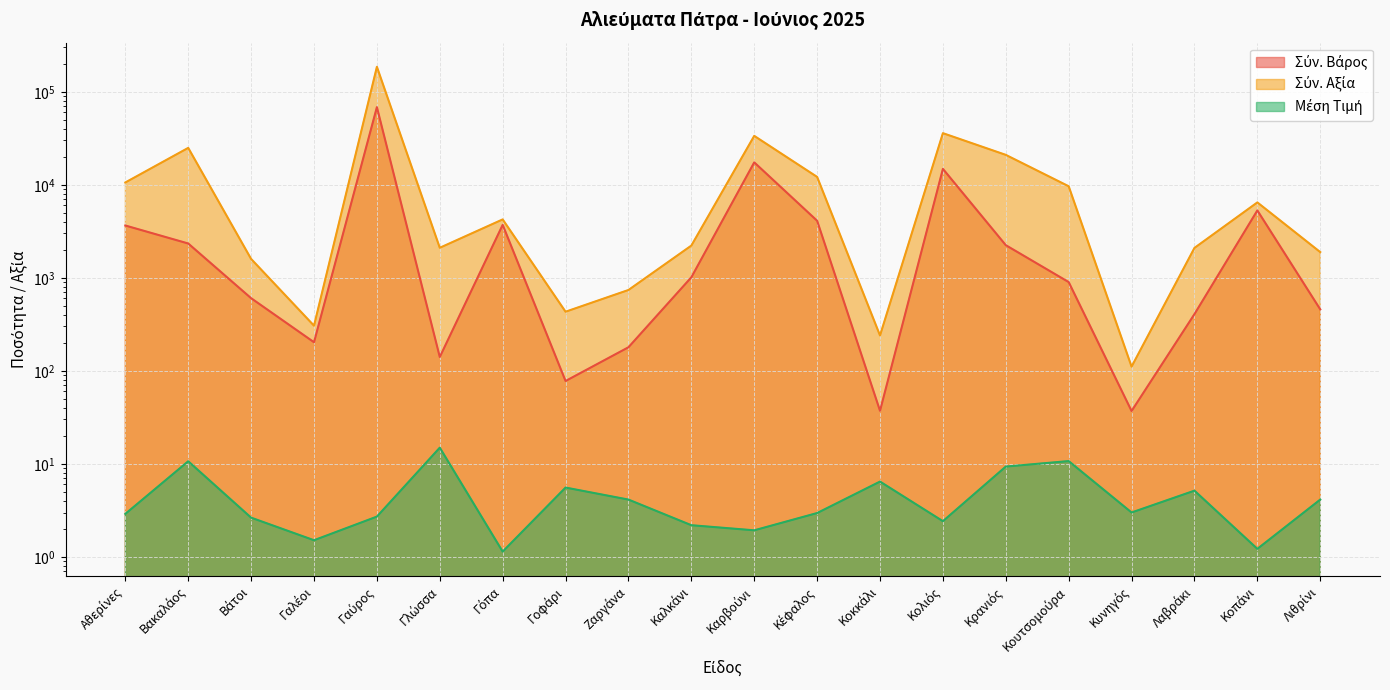

What is the label of the 4th point from the left?

Γαλέοι